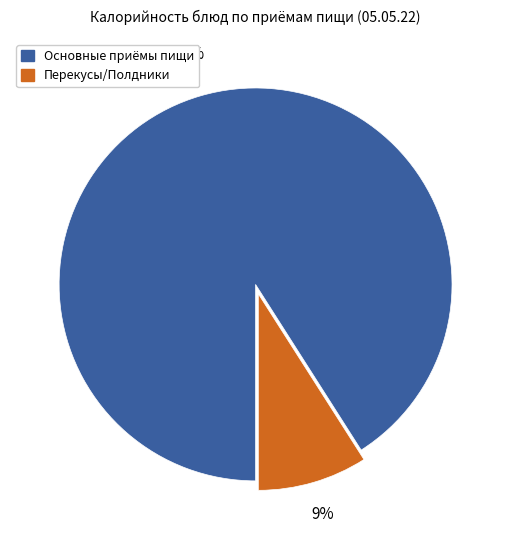

Count the number of slices in the pie.

2